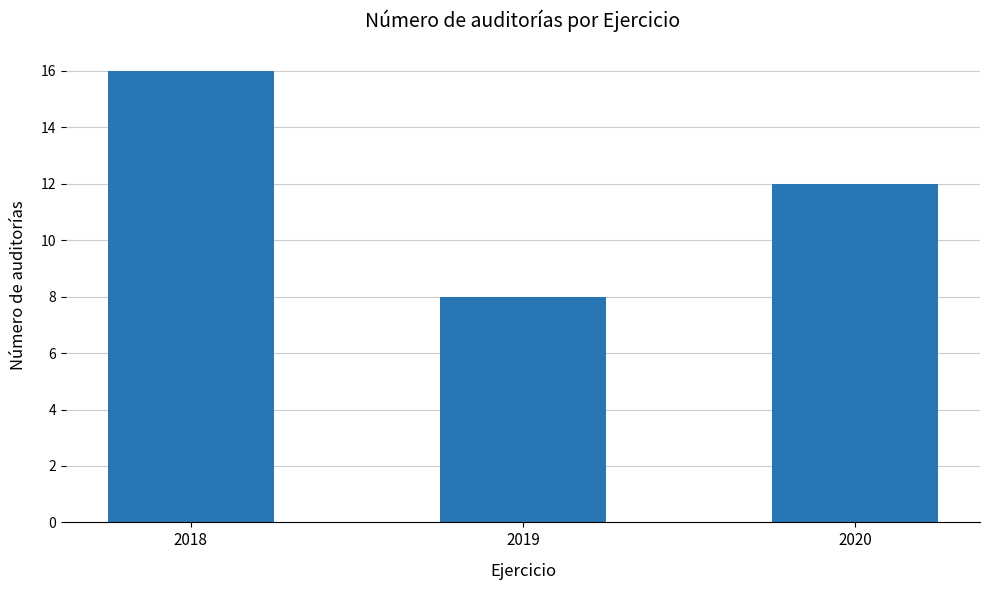

At which category does the chart reach its minimum across all series?

2019